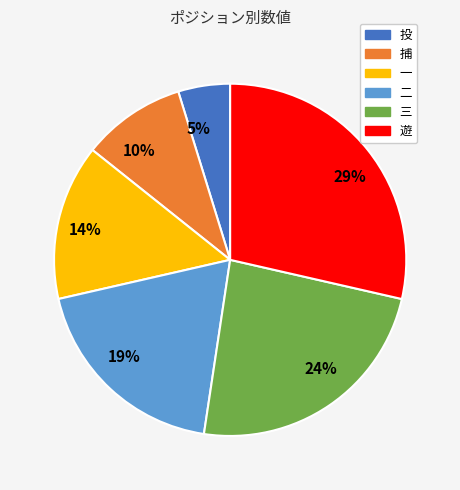

Is it true that 19% is 13% of the pie?

False